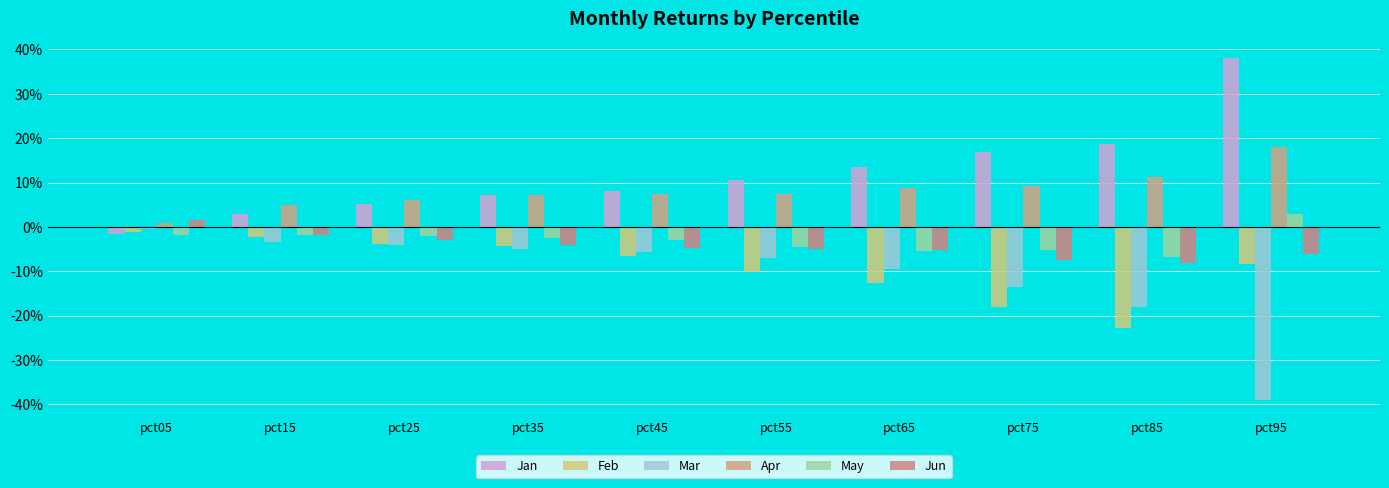

True or false: Apr has a value of 0.1 at pct75.

True